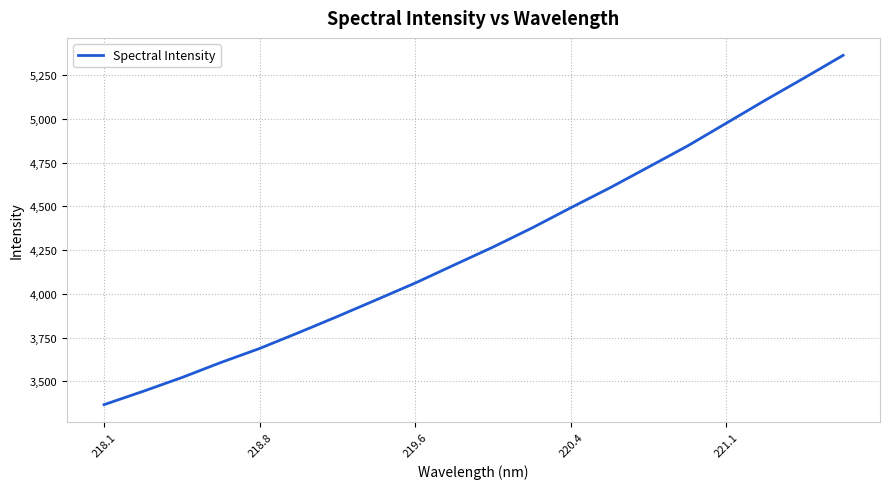

How many values exceed 4267?

10